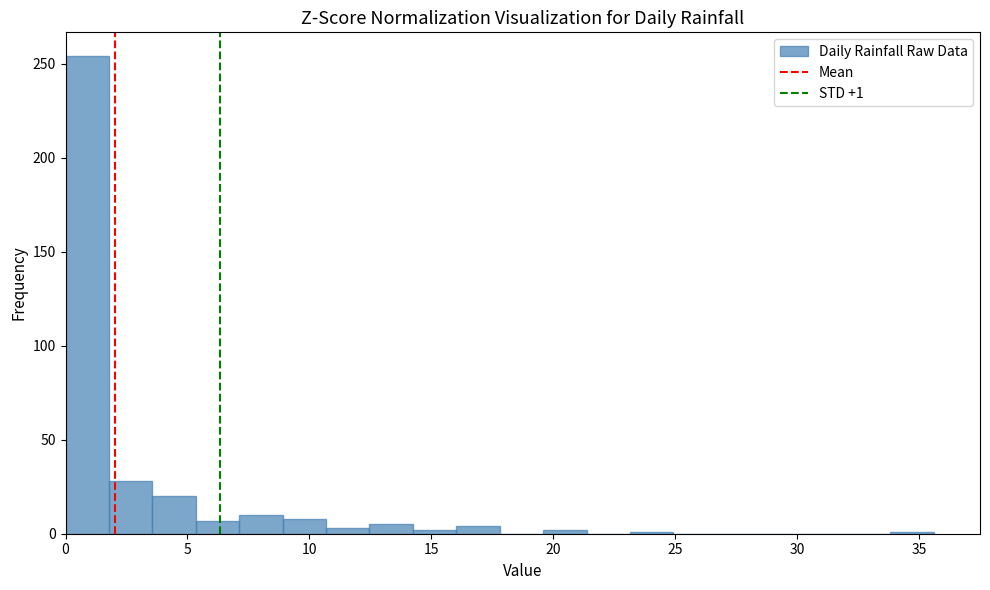

Around what value on the x-axis is the tallest bar? Give the approximate position of its centre, as read against the axis.

1.0